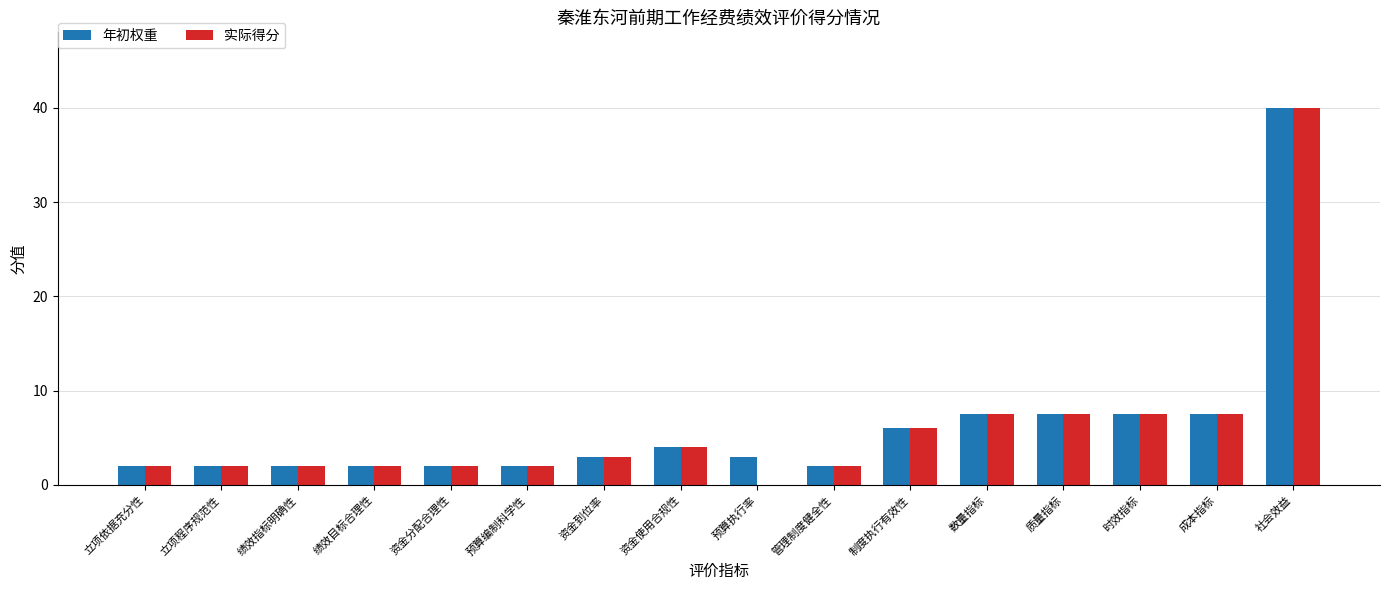

Which series has the widest spread of values?

实际得分